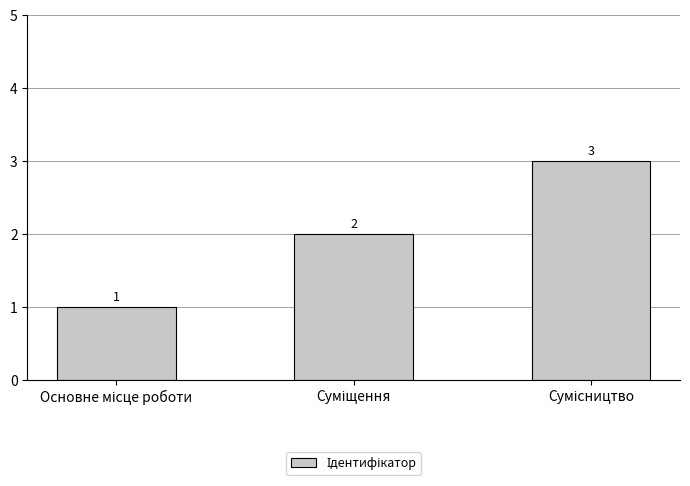

Count the number of data series in this chart.

1